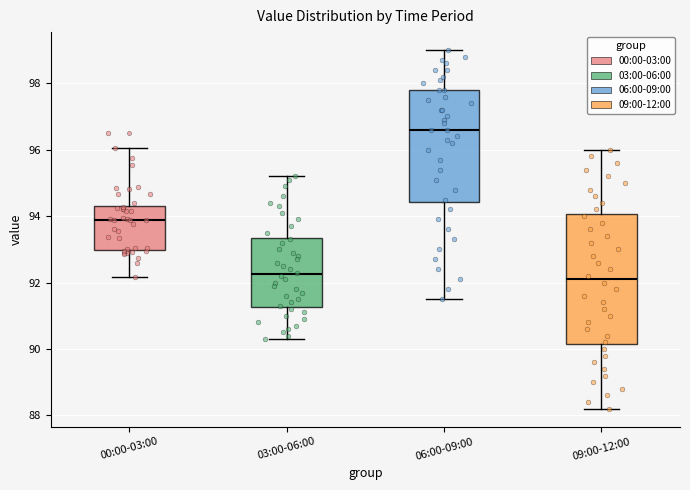

Which box is the tallest, from its lower edge to its upper edge?

09:00-12:00